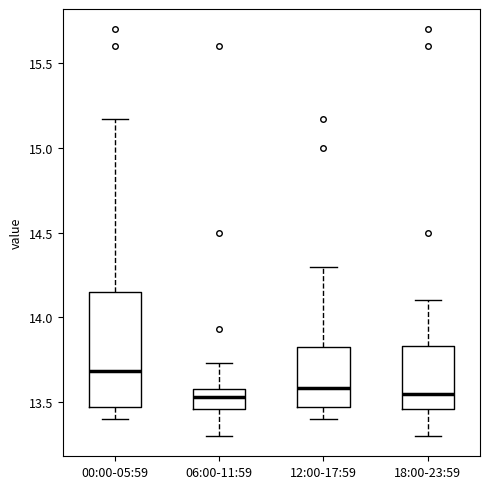

Where does the lower whisker of the box for 18:00-23:59 end on the y-axis? The values are not printed on the chart, so give them approximately, as read against the axis.

13.30